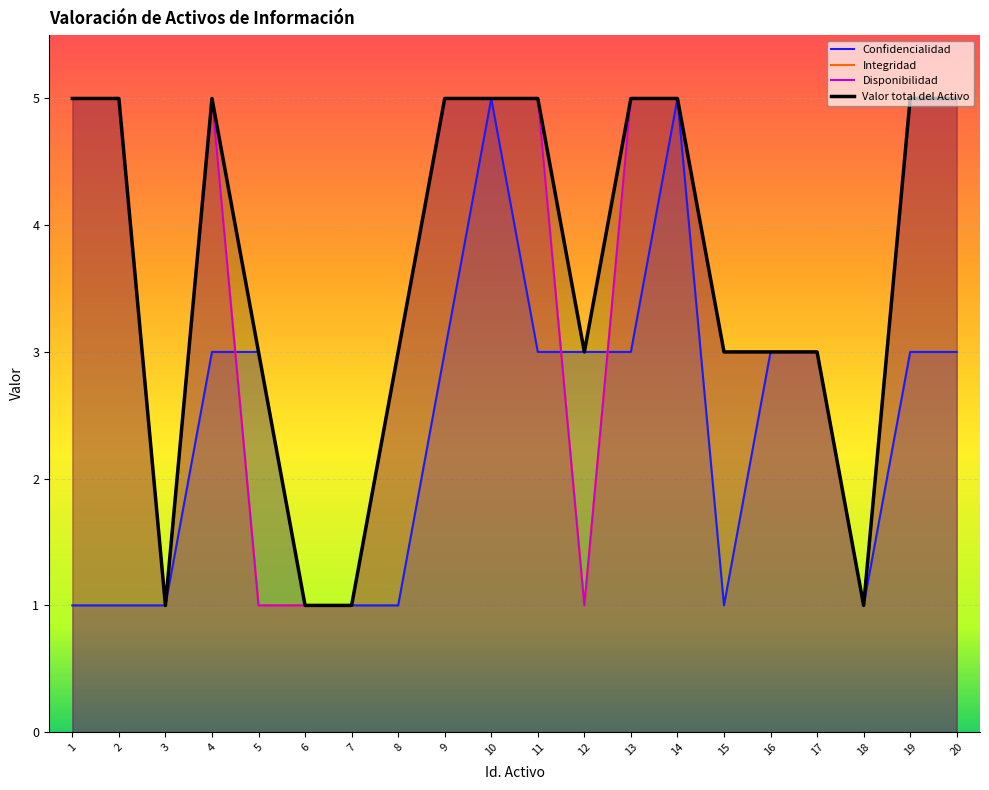

Rank the series by their maximum value, from highest to lowest.

Confidencialidad, Integridad, Disponibilidad, Valor total del Activo